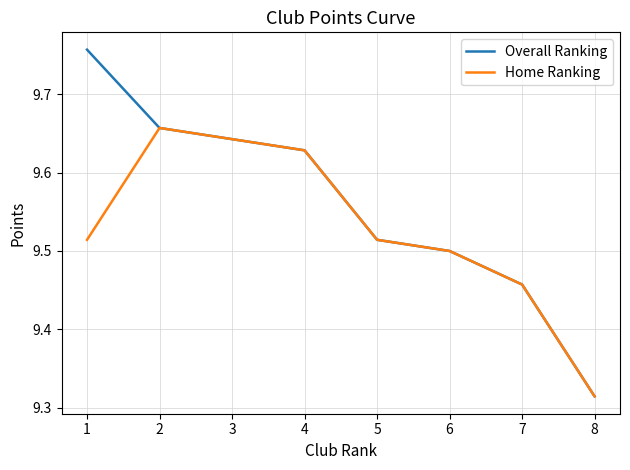

Rank the series by their average value, from lowest to highest.

Home Ranking, Overall Ranking